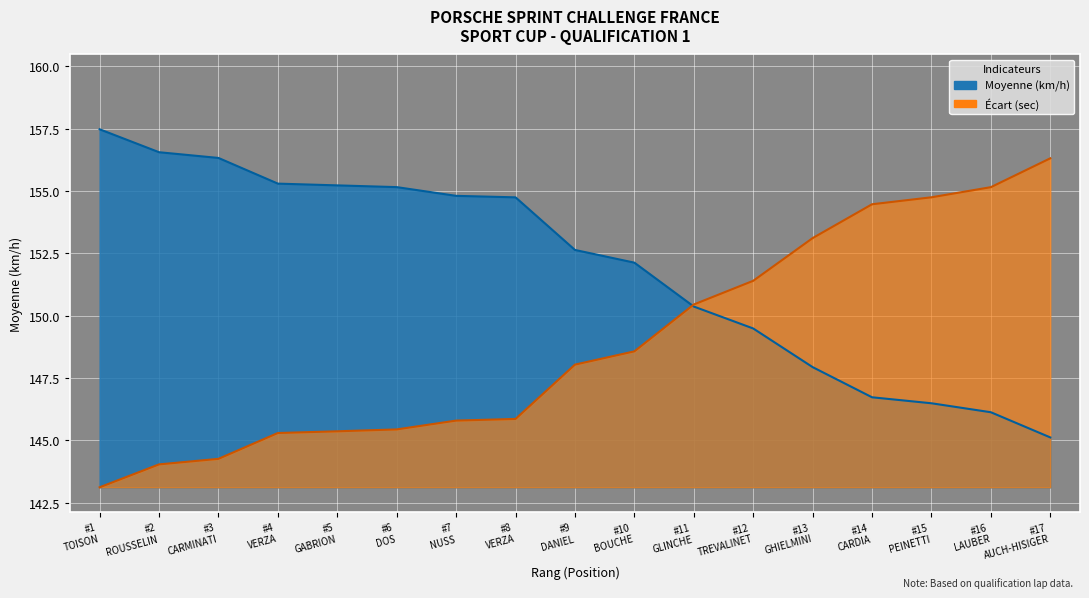

How many intersections are there between Ecart_sec and Moyenne?

1